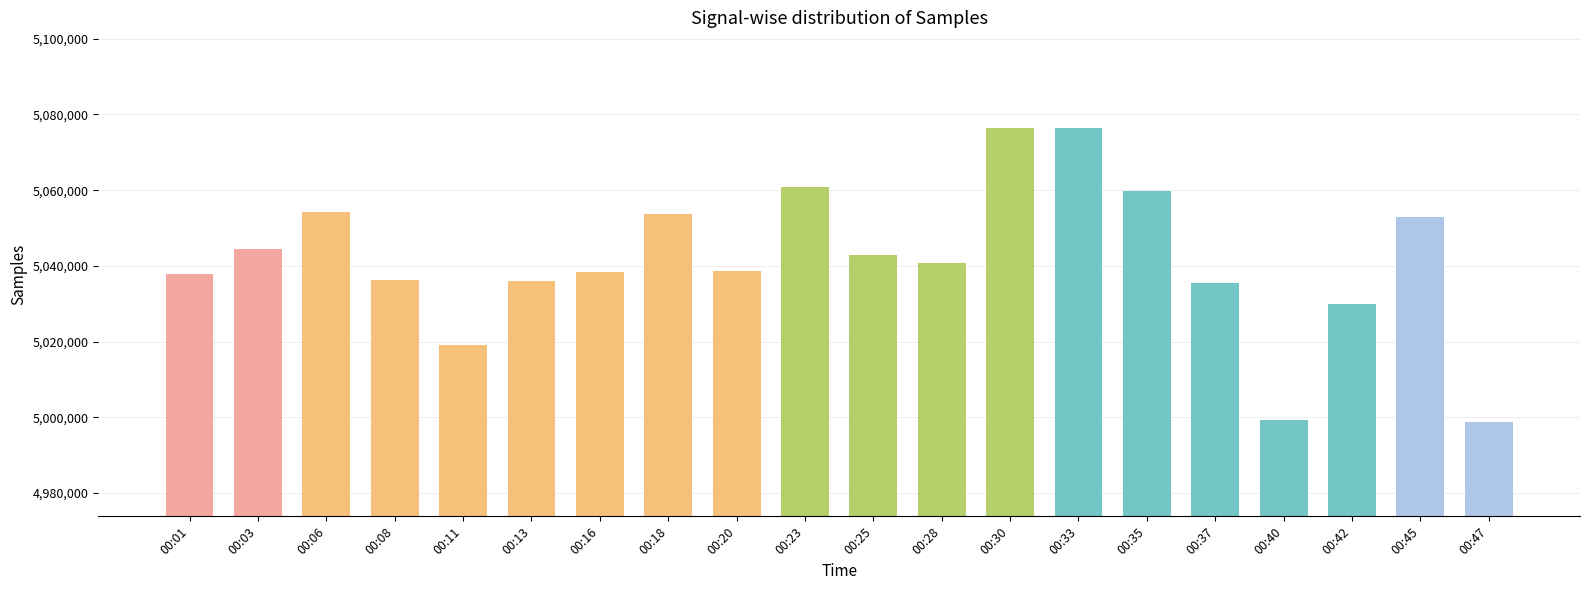

What is the smallest value displayed?

4998811